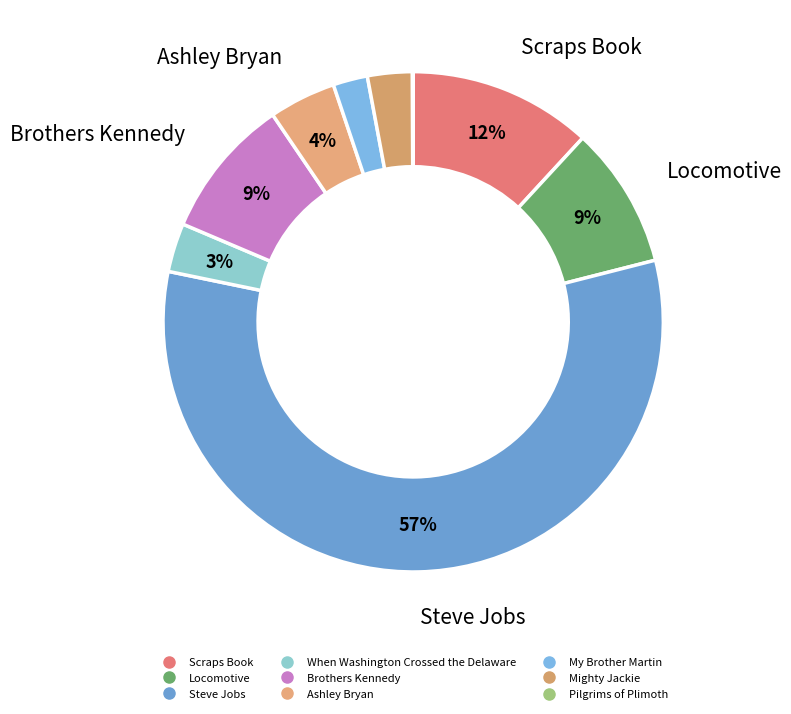

How many slices are in this pie chart?

9